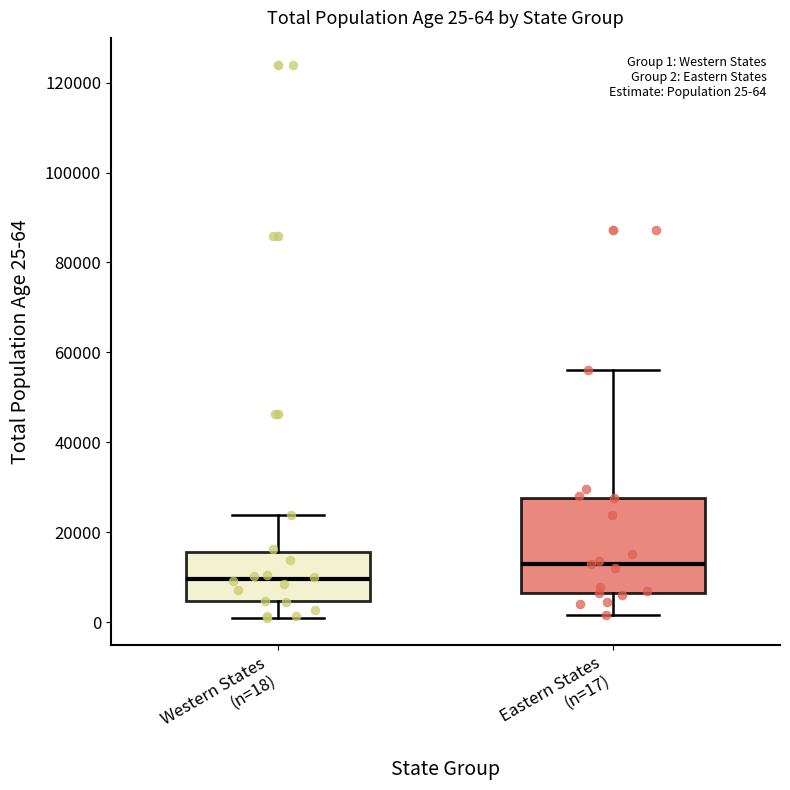

Which box's median line is the highest?

Eastern States (n=17)